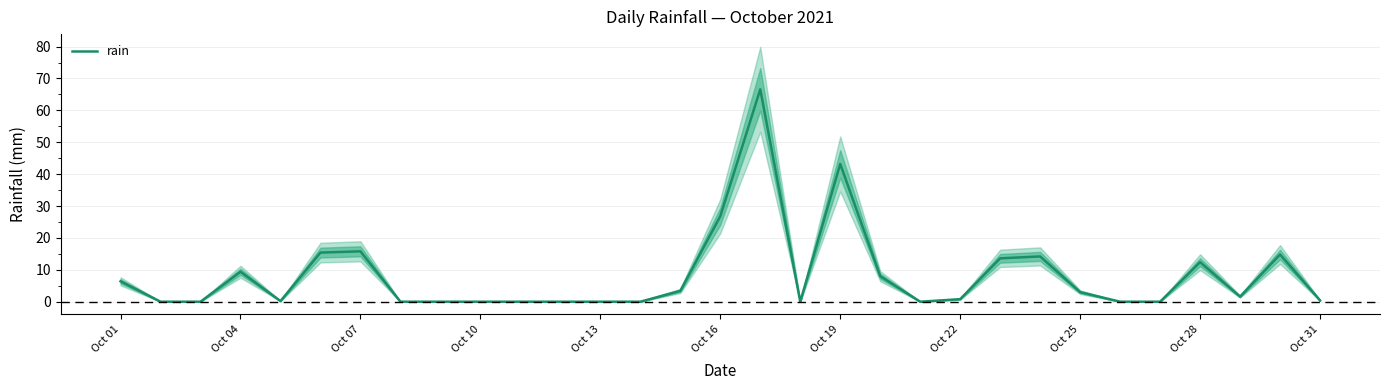

At which label is rain closest to 33?

Oct 16